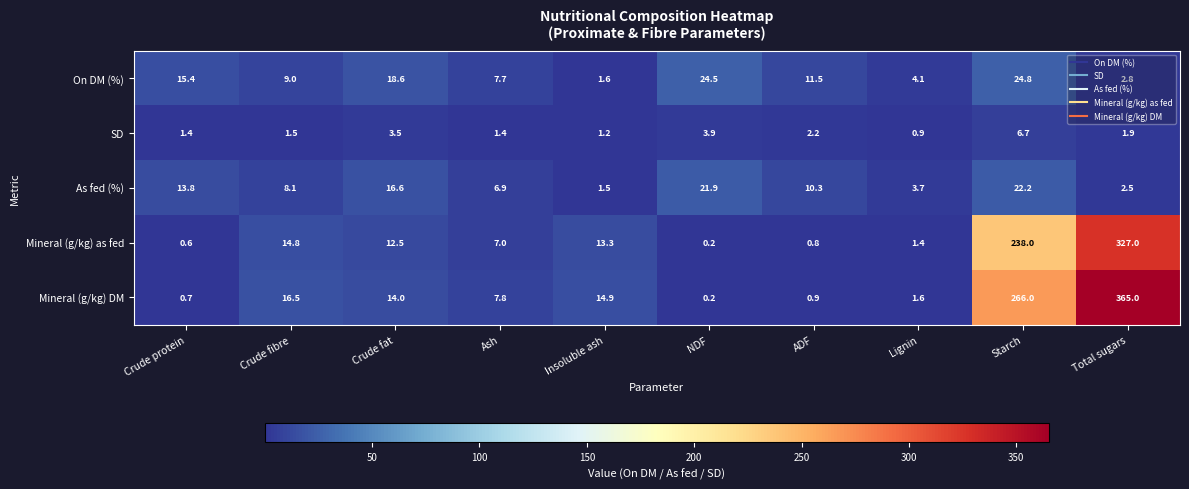

At which category is the sum across all series the highest?

Total sugars